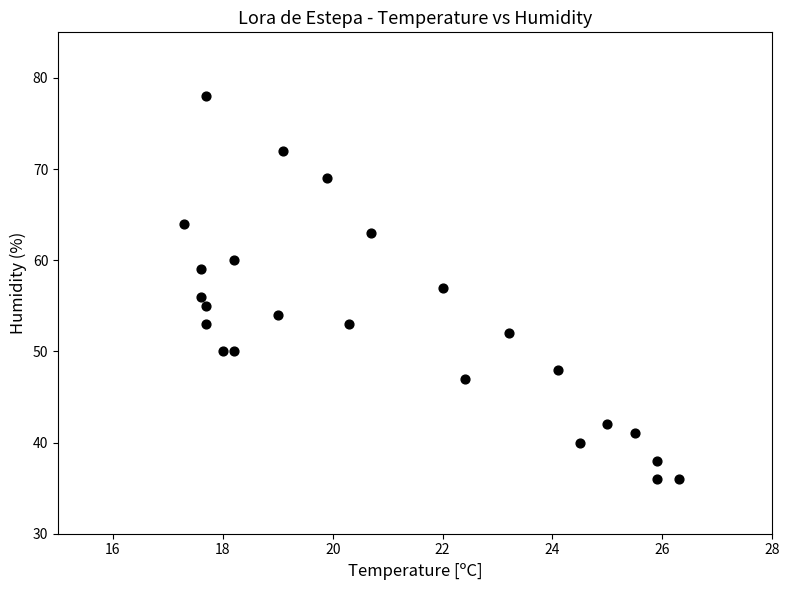

What is the range of Y values (max minus min)?

42